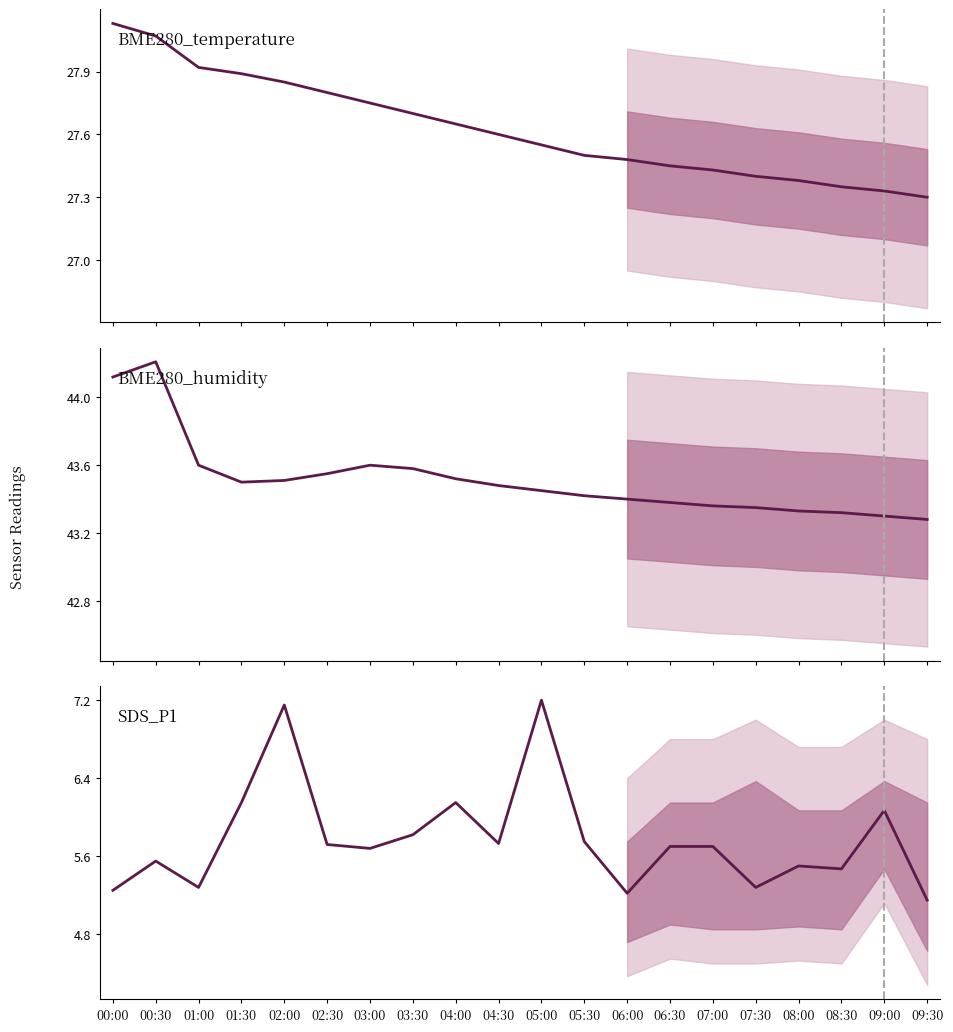

What is the spread (max minus min) of values at 09:00?

37.2